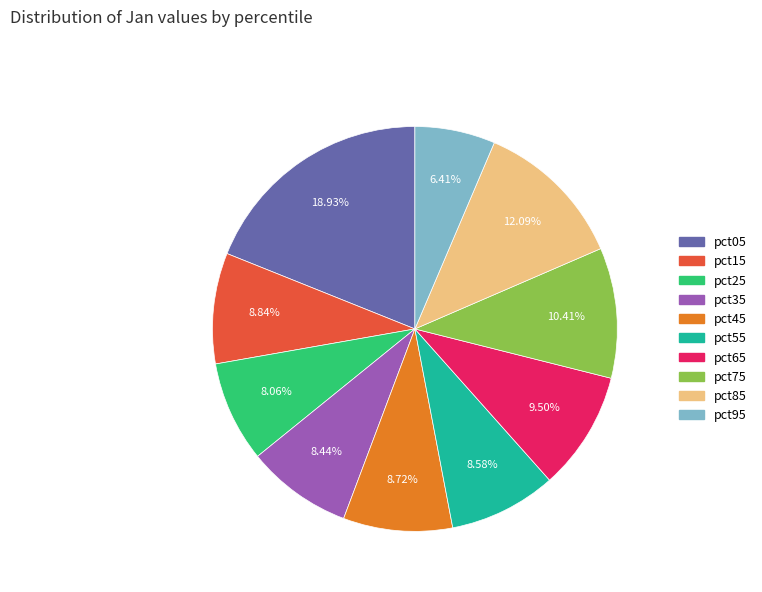

Approximately how many times larger is the value at pct35 compared to pct45?

1.0